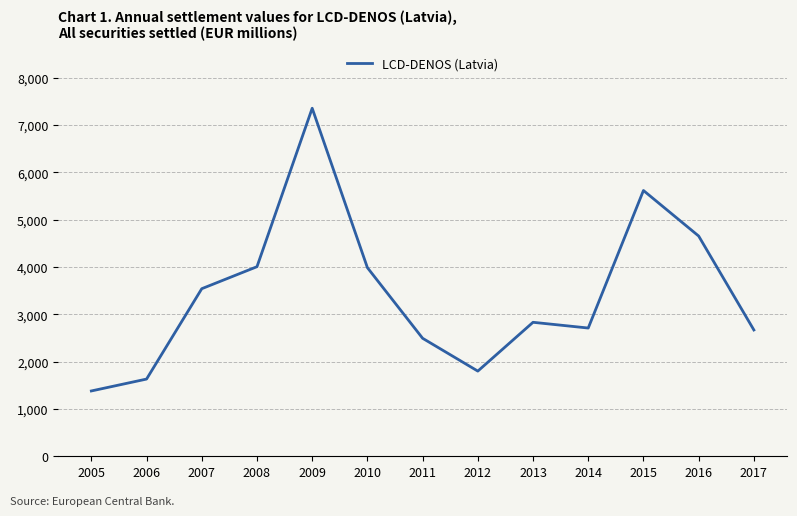

Is this an area chart (filled region under the line)?

No